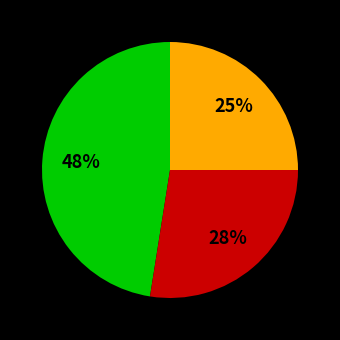

Is there a majority slice in this chart?

No